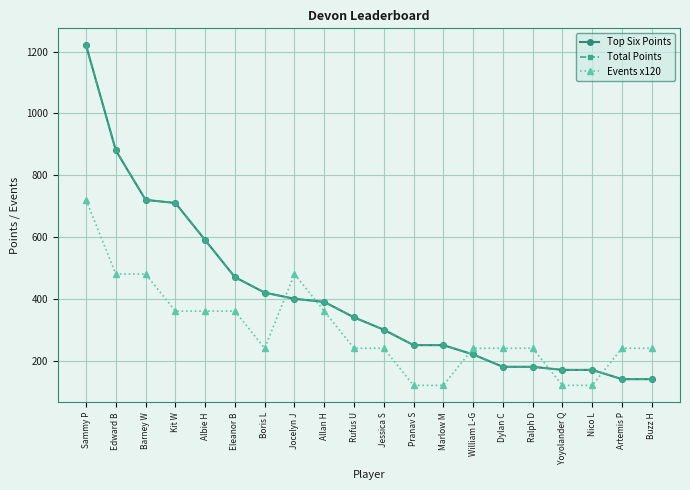

Is this an area chart (filled region under the line)?

No